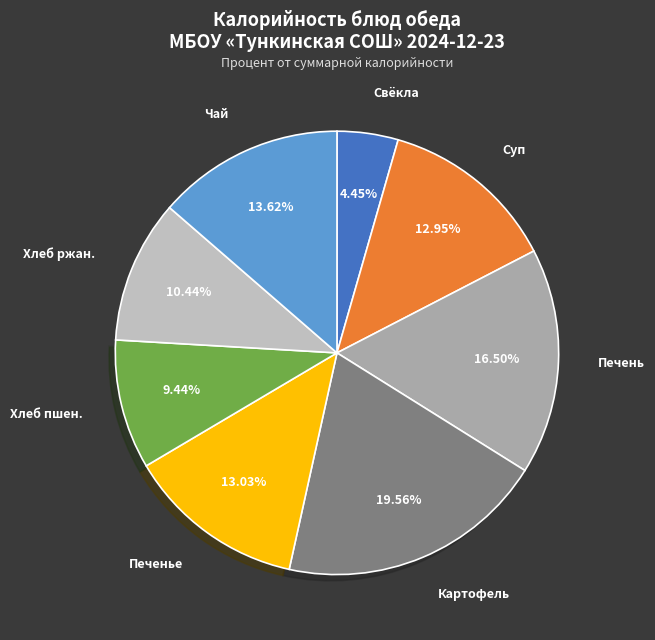

Count the number of slices in the pie.

8